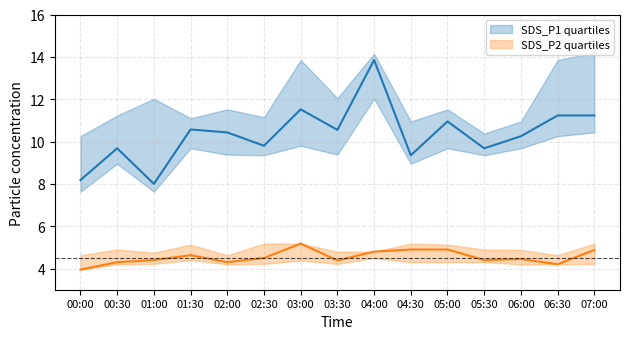

Is the value of SDS_P2_upper at 02:30 greater than the value of SDS_P1_upper at 00:30?

No